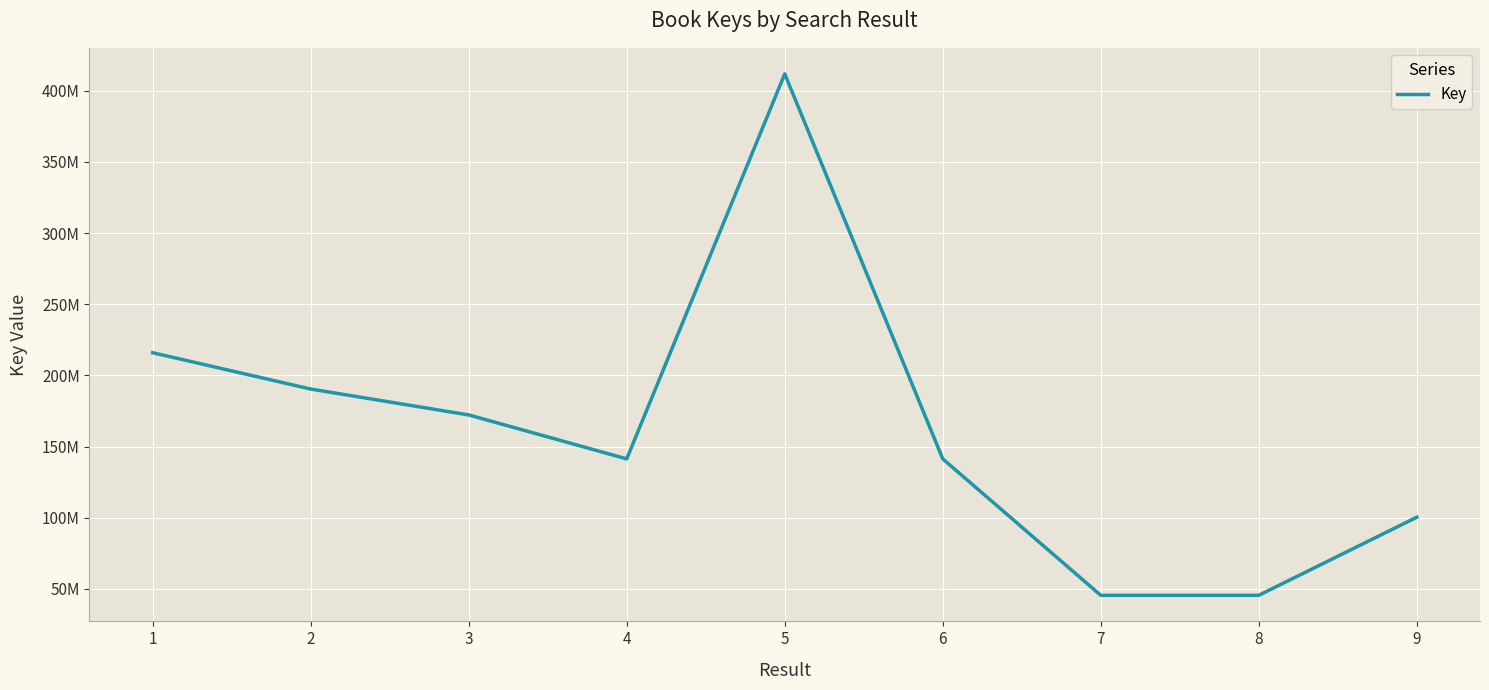

What is the difference between the values at 6 and 1?

74572115